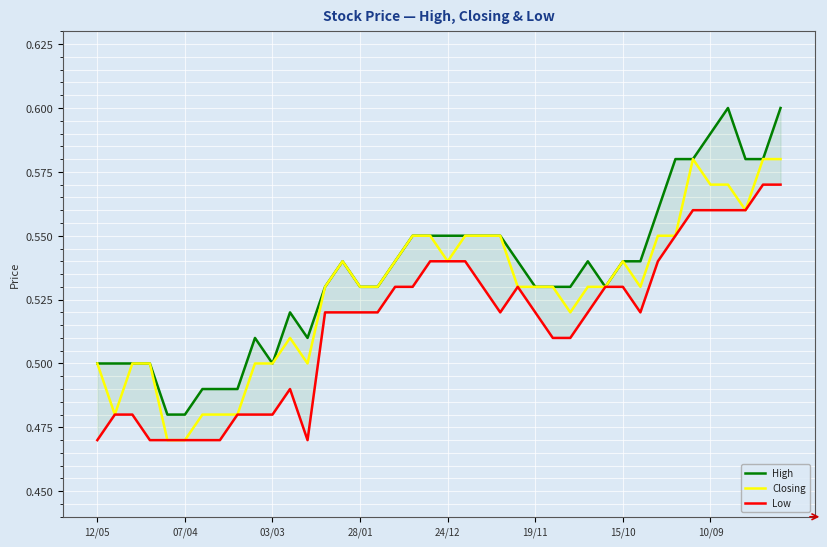

Is this an area chart (filled region under the line)?

No